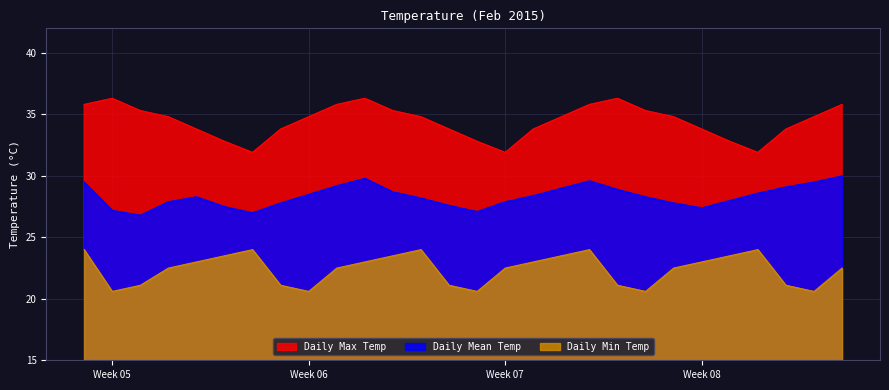

Which series has the largest total across all categories?

Daily Max Temp